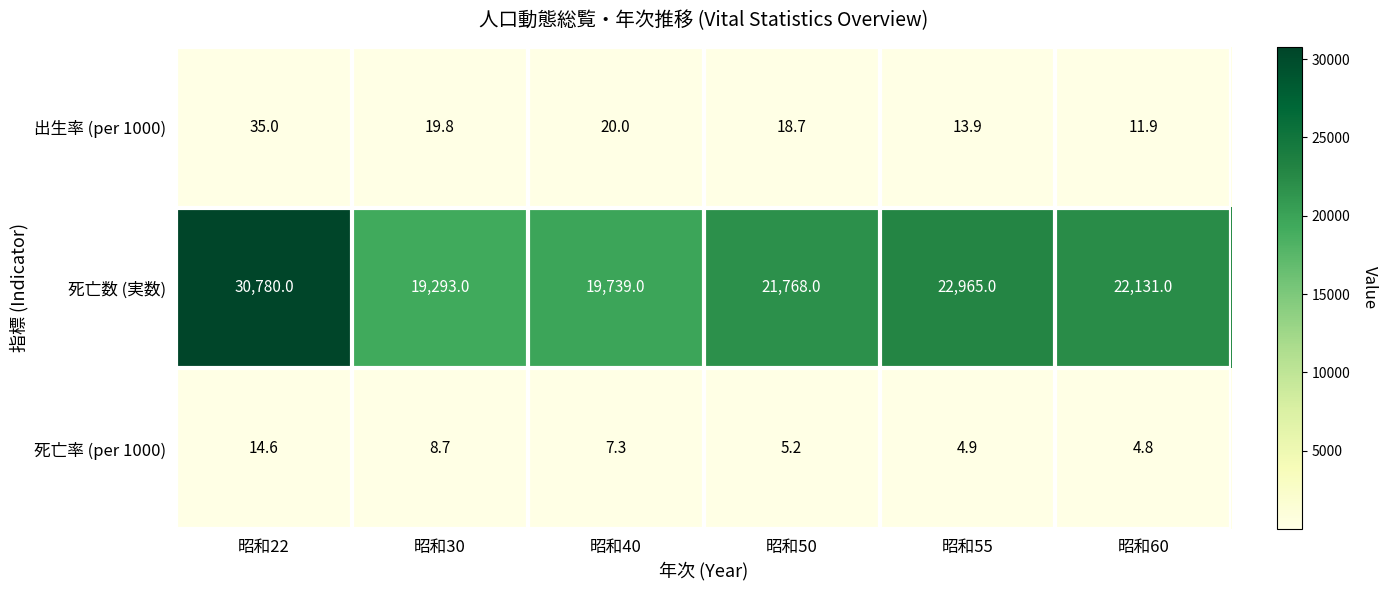

Between 昭和22 and 昭和40, which series saw the biggest shift?

死亡数 (実数)